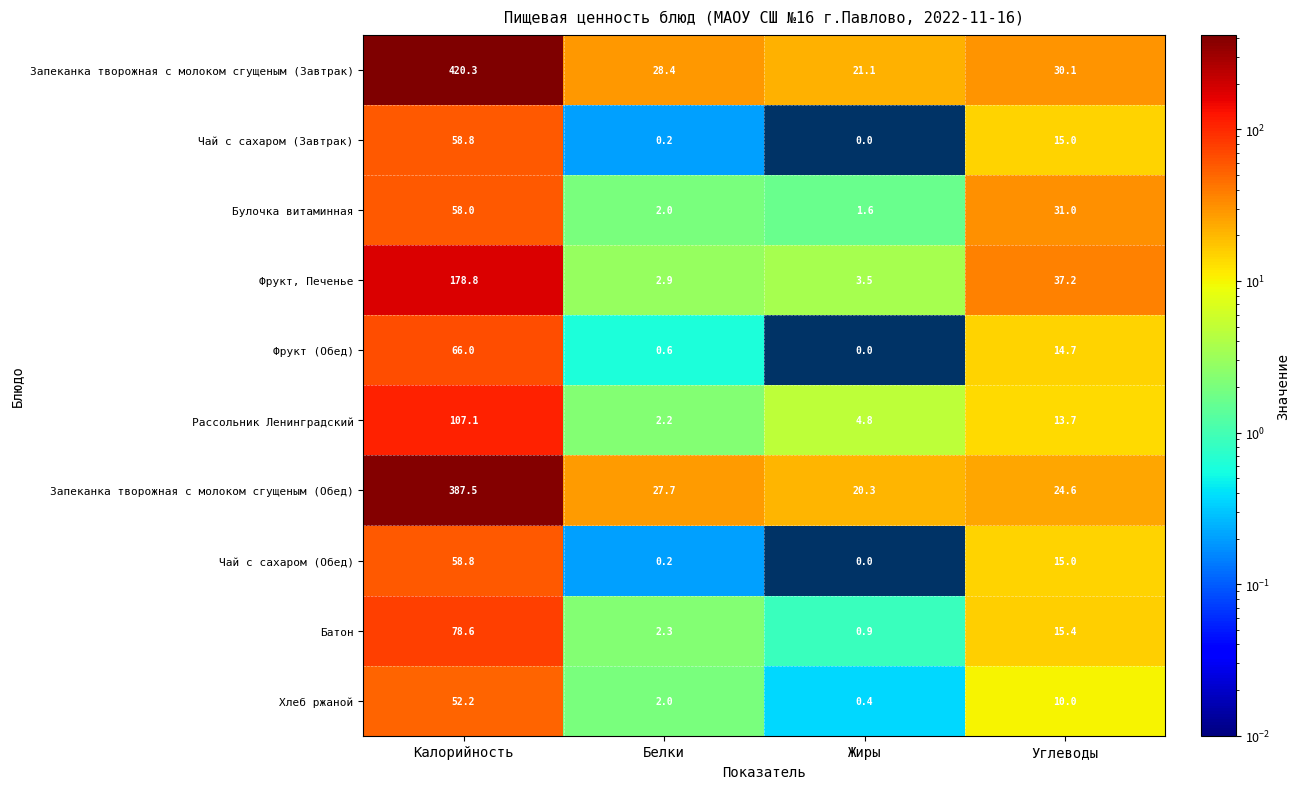

How many values in Фрукт (Обед) are above zero?

3